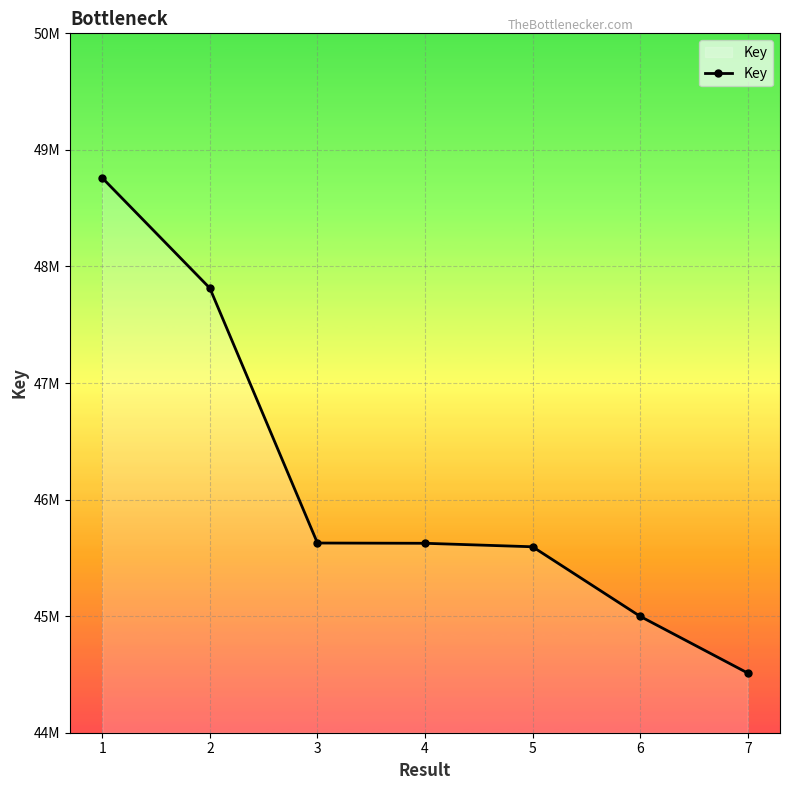

What is the difference between the values at 1 and 4?

3134161